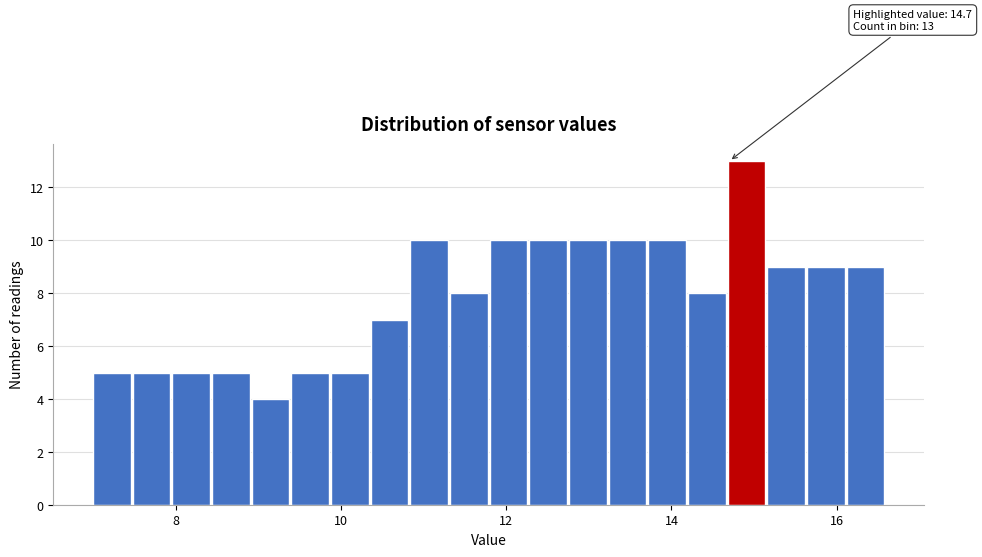

Around what value on the x-axis is the tallest bar? Give the approximate position of its centre, as read against the axis.

15.0